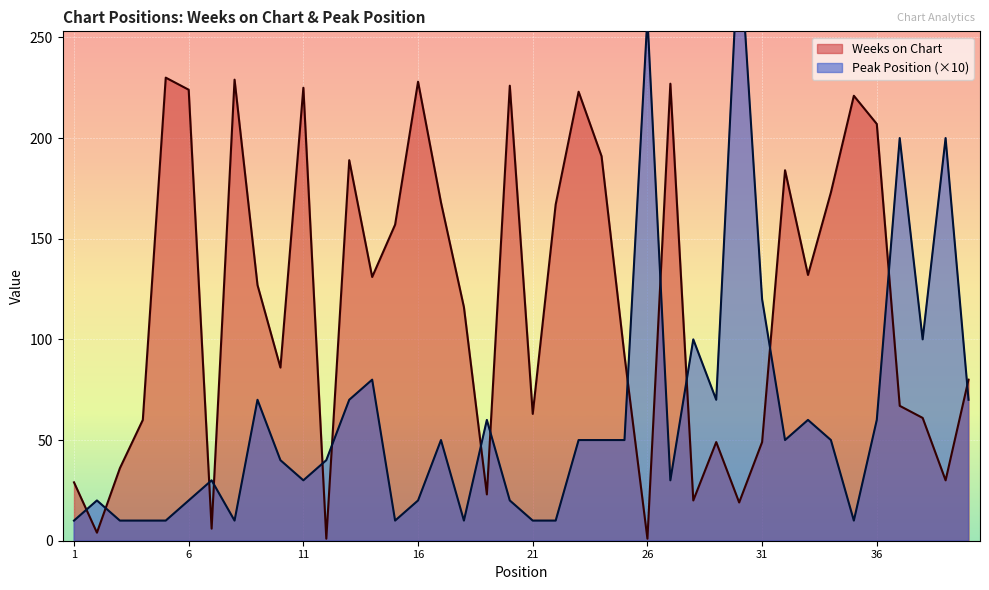

List the series in order of their overall mean, highest first.

Weeks on Chart, Peak Position